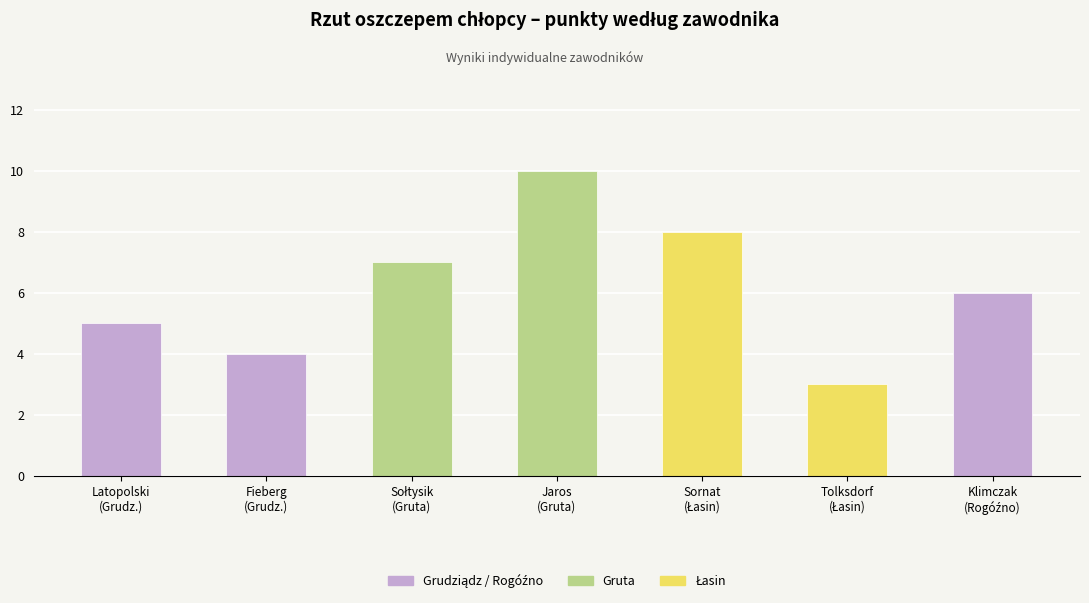

Which label corresponds to the smallest value in the chart?

Łasin (Tolksdorf)